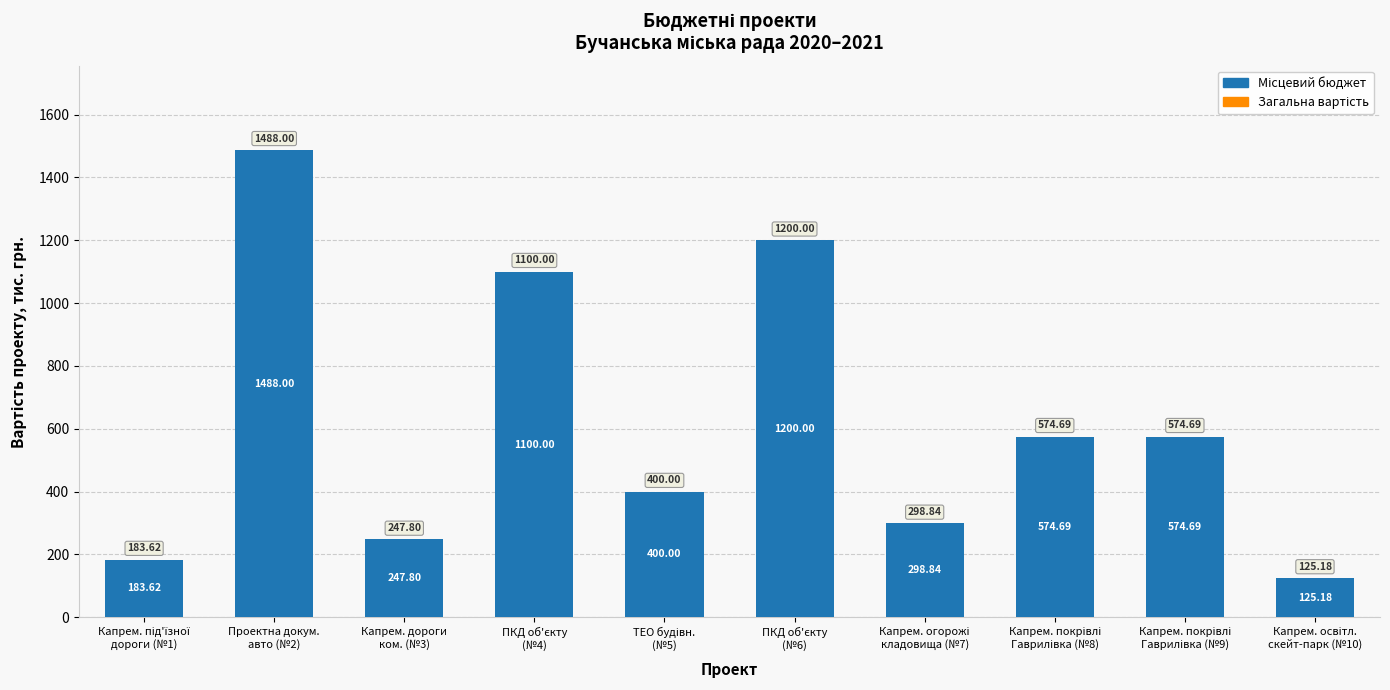

What is the sum of all values?

6192.8